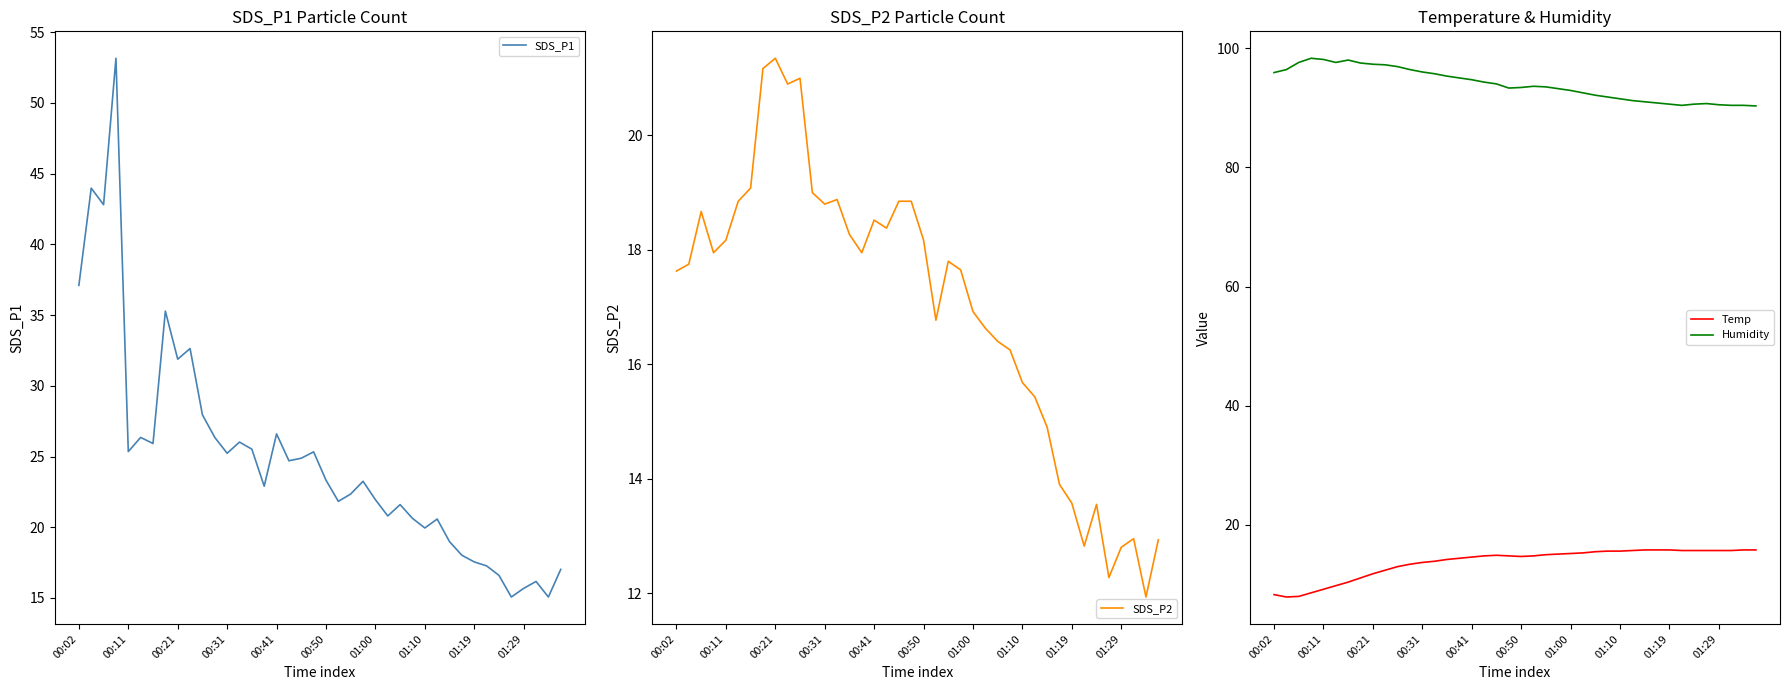

What is the difference between the second highest and second lowest values in the Temp series?

7.8